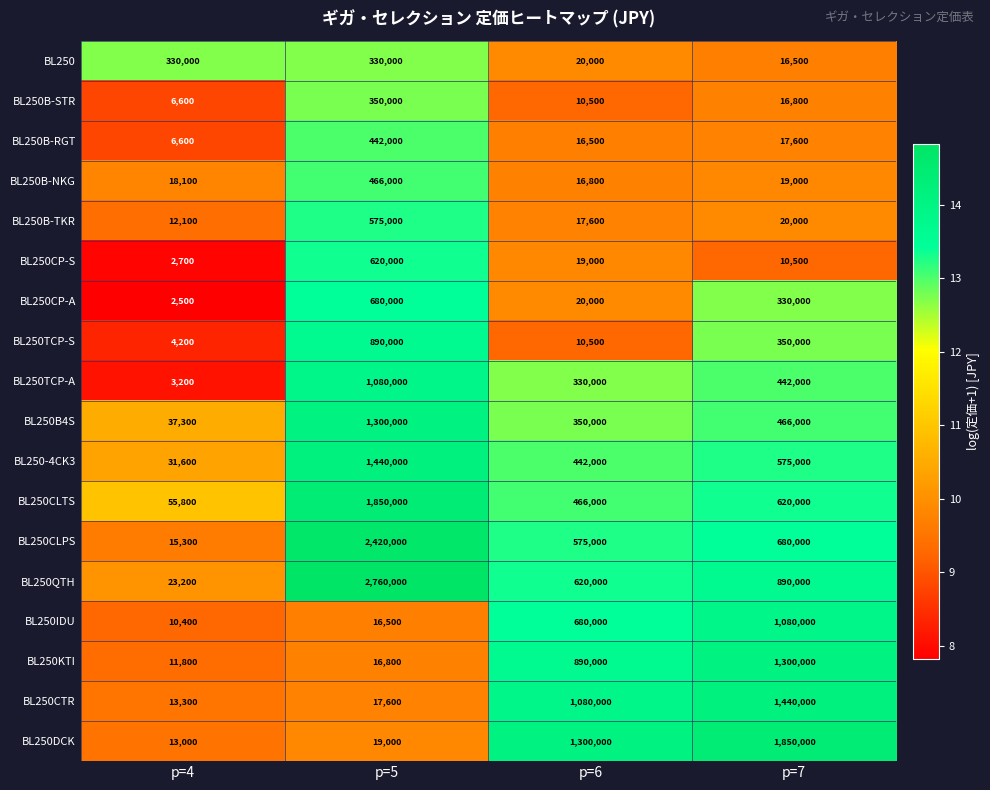

Count the number of categories in the chart.

4